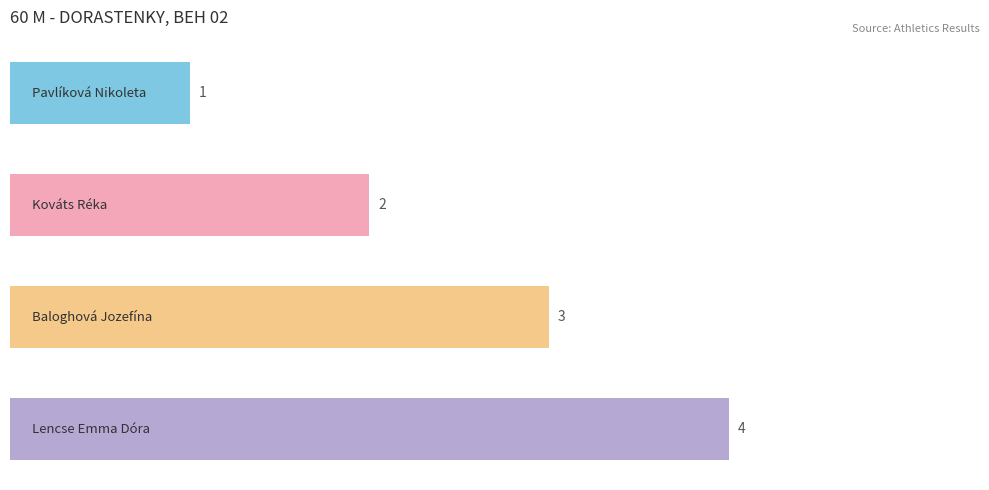

What is the value of the 3rd bar from the top?

3